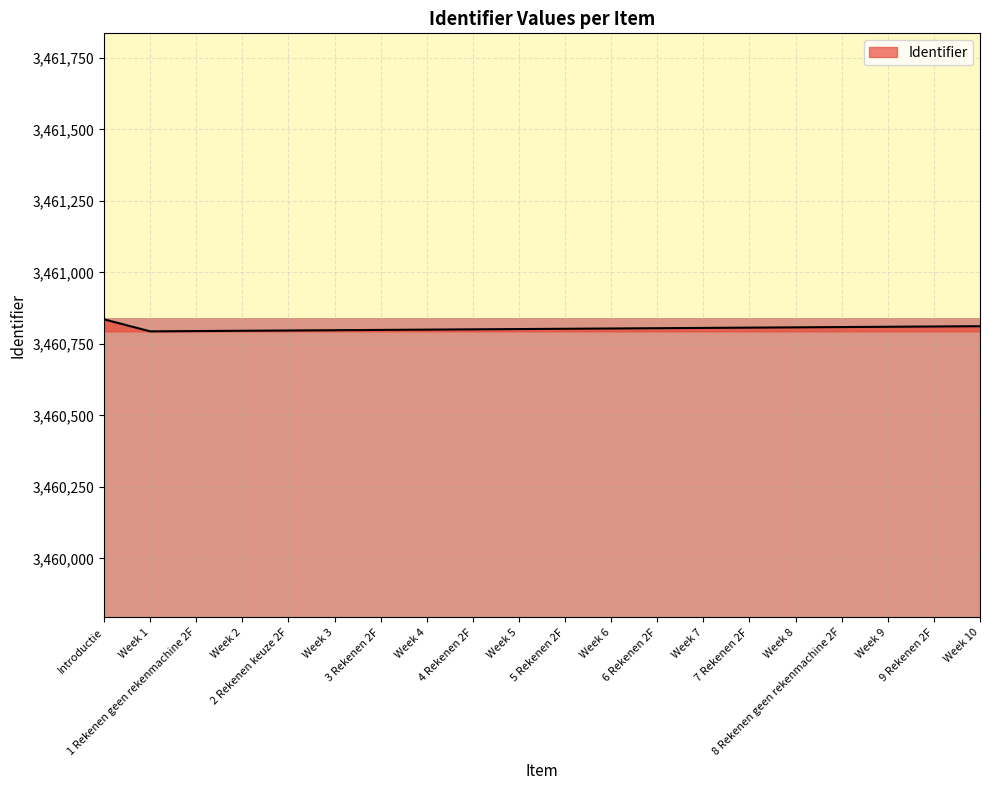

What is the average value?

3460805